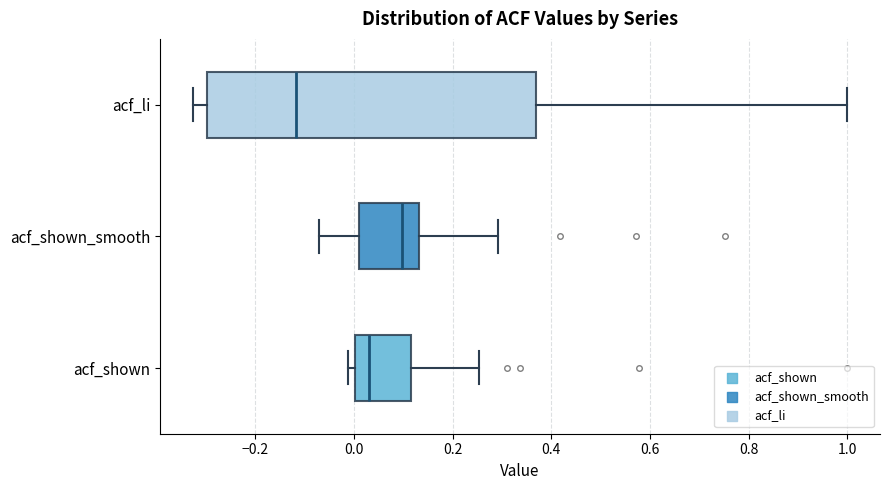

Comparing the boxes themselves (not the whiskers), which one is the widest?

acf_li